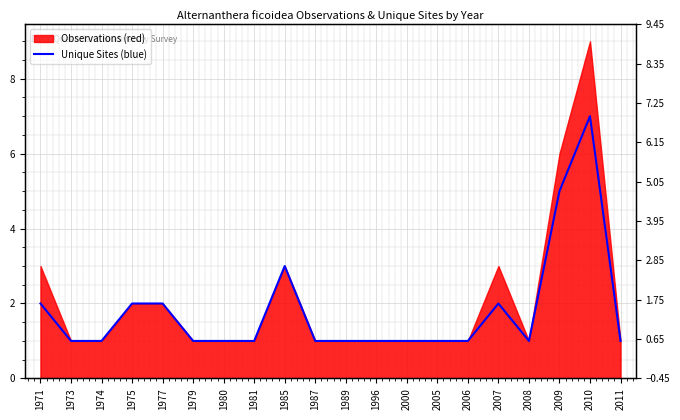

Reading left to right, transcribe all the data shown in this chart.

1971=2	1973=1	1974=1	1975=2	1977=2	1979=1	1980=1	1981=1	1985=3	1987=1	1989=1	1996=1	2000=1	2005=1	2006=1	2007=2	2008=1	2009=5	2010=7	2011=1